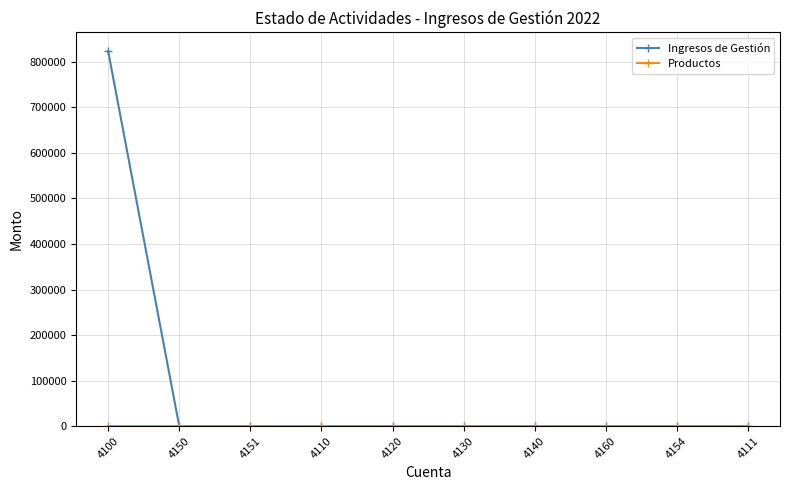

How many data points does each series have?

10